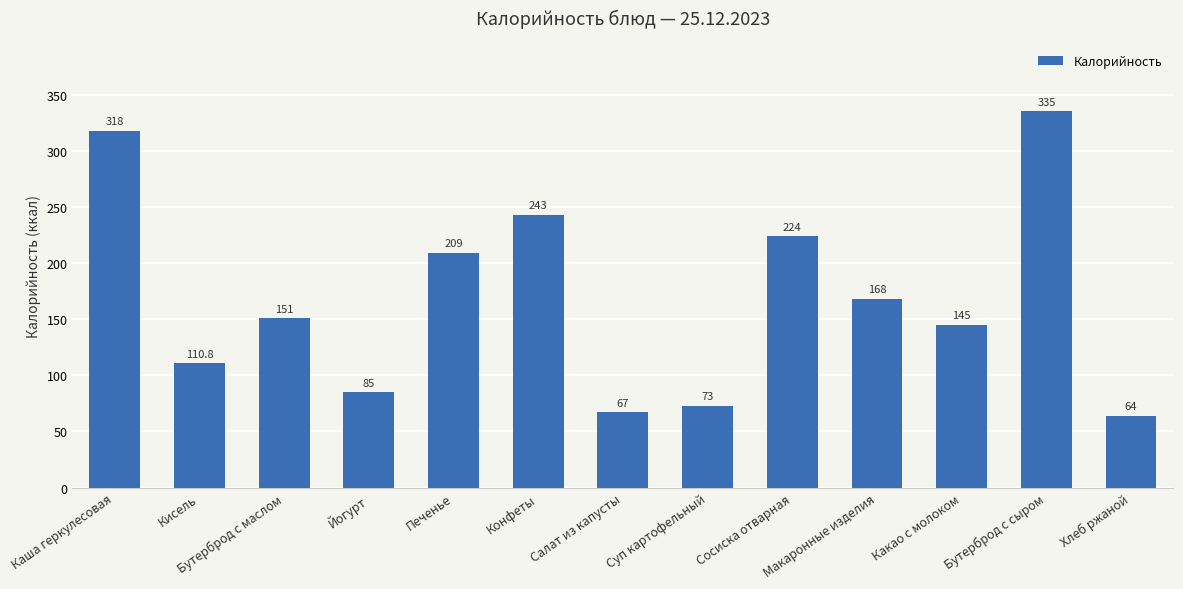

Which has a higher value, Хлеб ржаной or Какао с молоком?

Какао с молоком